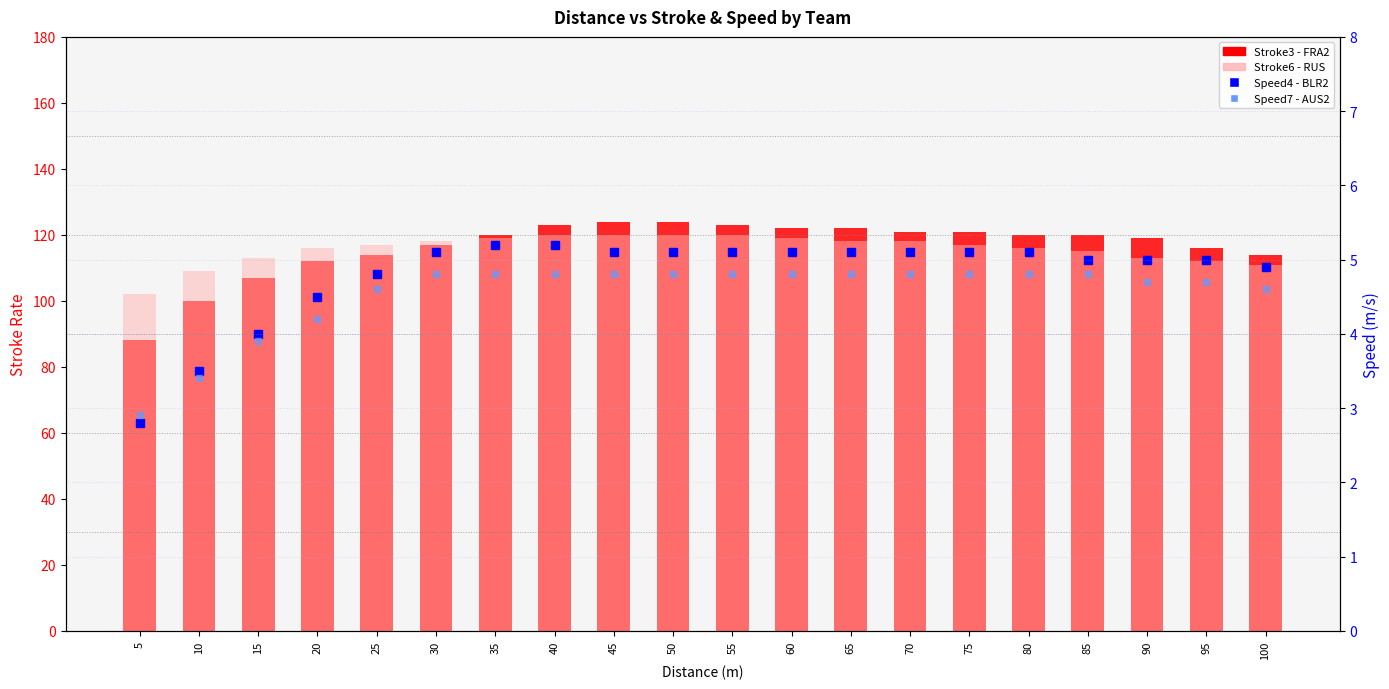

Where does the Stroke6 (RUS) series first go above 117?

30